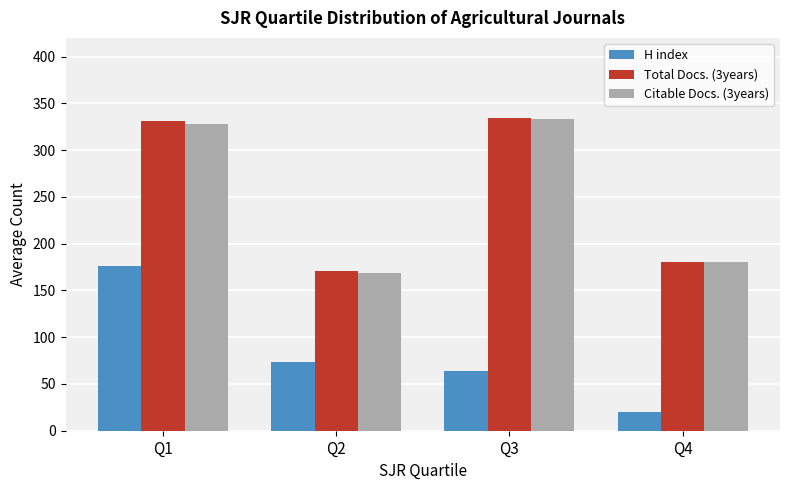

At which label is H index closest to 98?

Q2